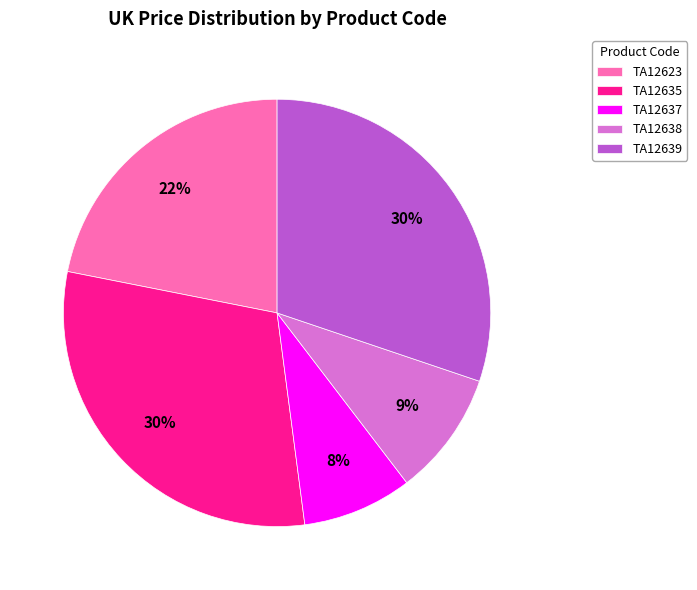

What percentage is the TA12623 slice, to the nearest percent?

22%